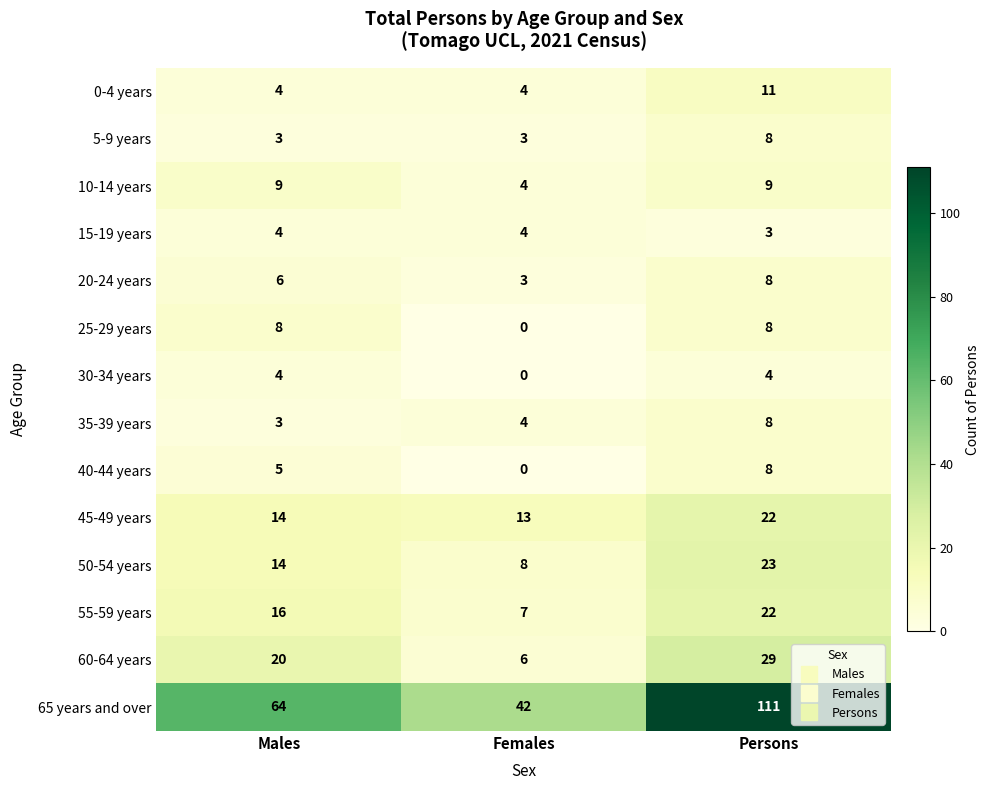

List the labels in order of 55-59 years value, smallest first.

Females, Males, Persons